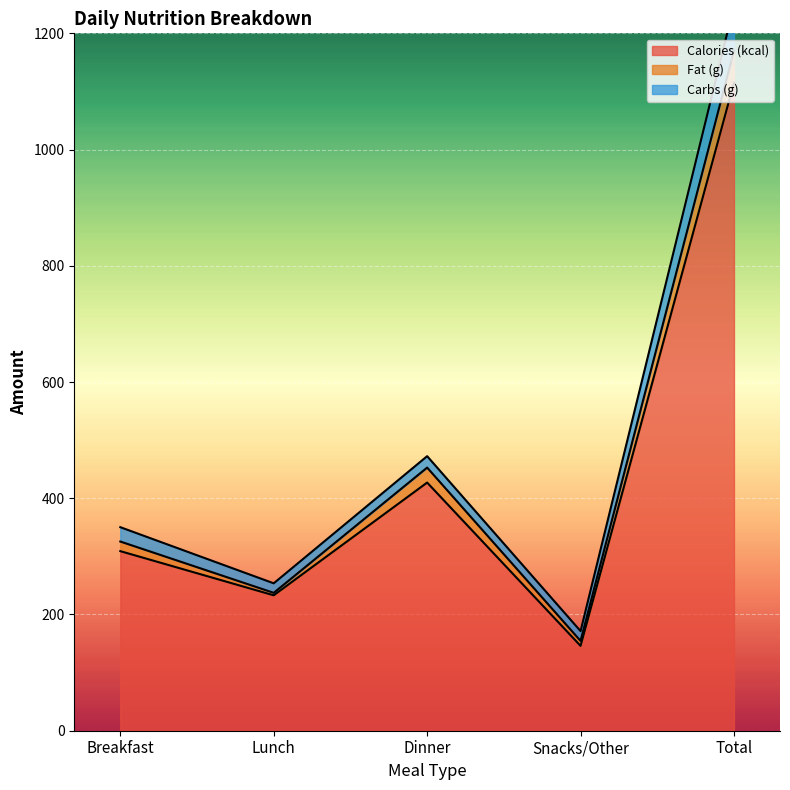

At which category does Calories (kcal) reach its first local valley?

Lunch